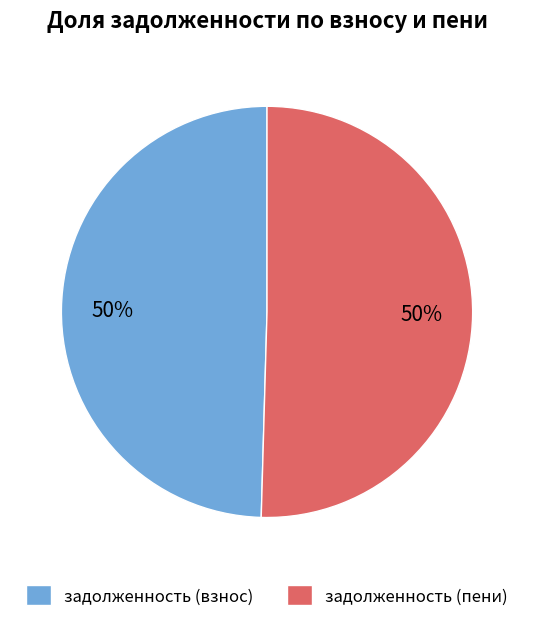

Do задолженность (пени) and задолженность (взнос) together represent more than half of the pie?

Yes